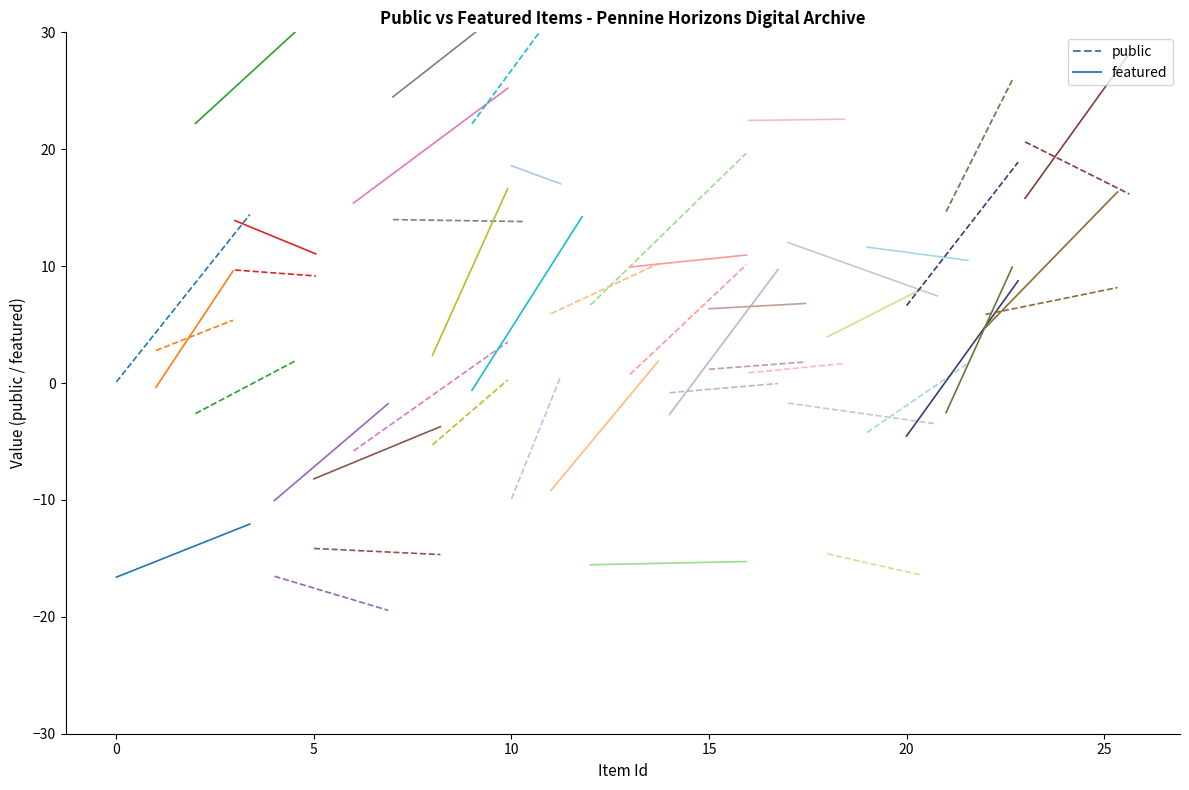

True or false: featured and public cross at least once.

False